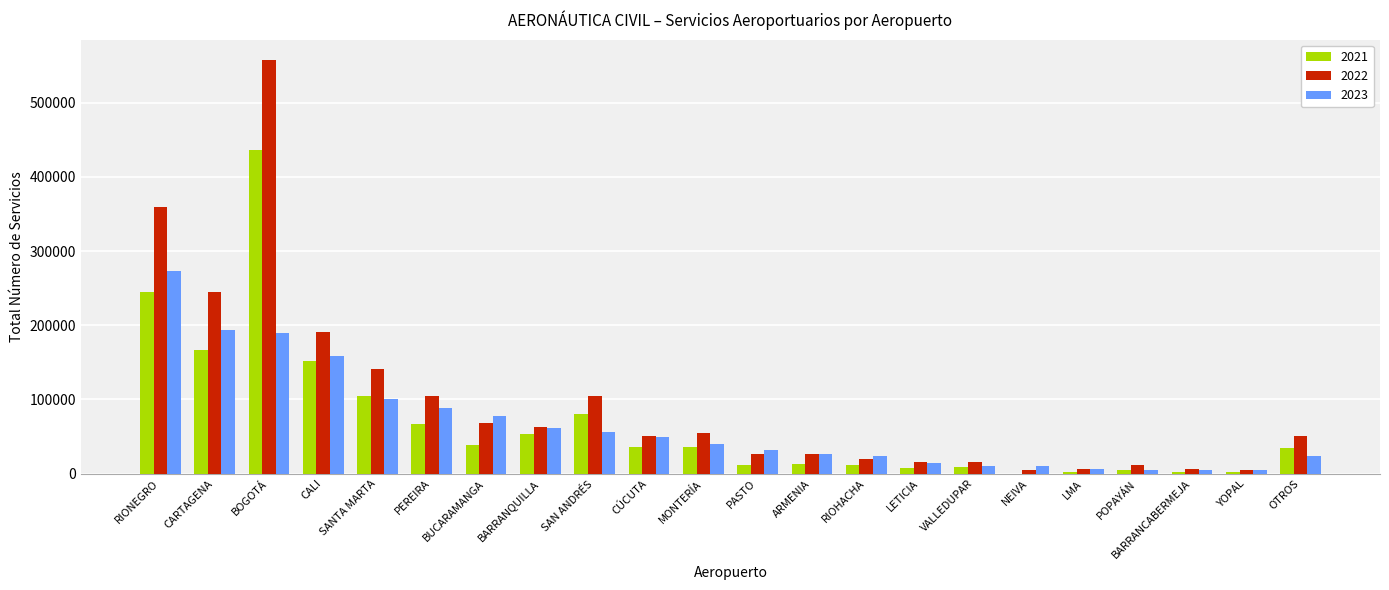

What is the maximum value shown in the chart?

556971